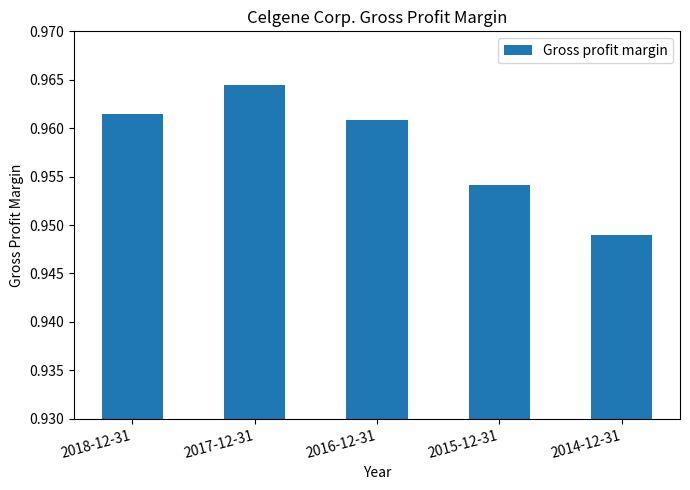

What is the sum of the values at 2018-12-31 and 2015-12-31?

1.9